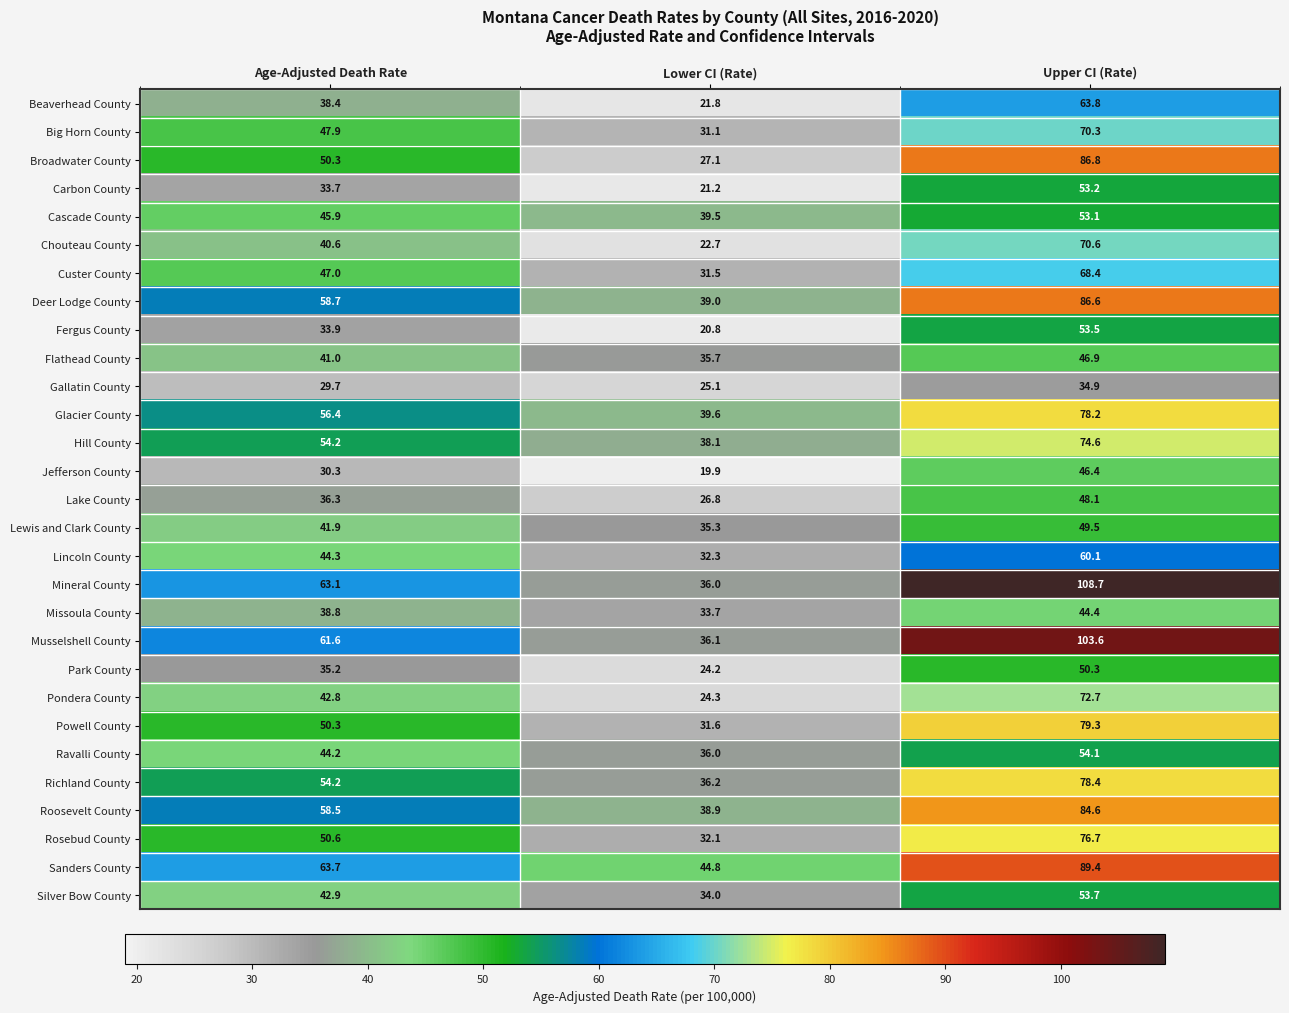

Which series has the largest total across all categories?

Mineral County